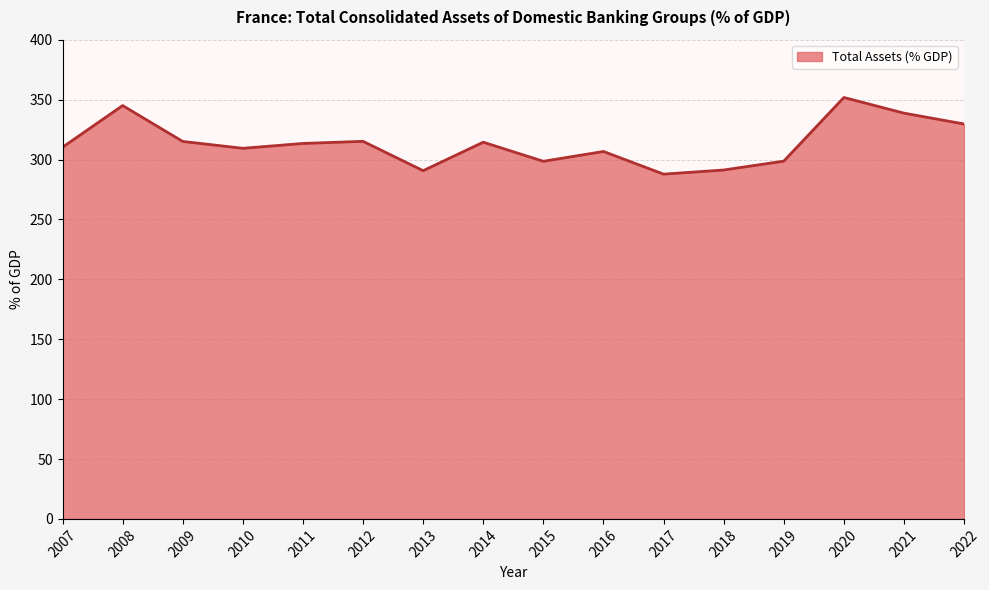

What is the minimum value shown in the chart?

287.8